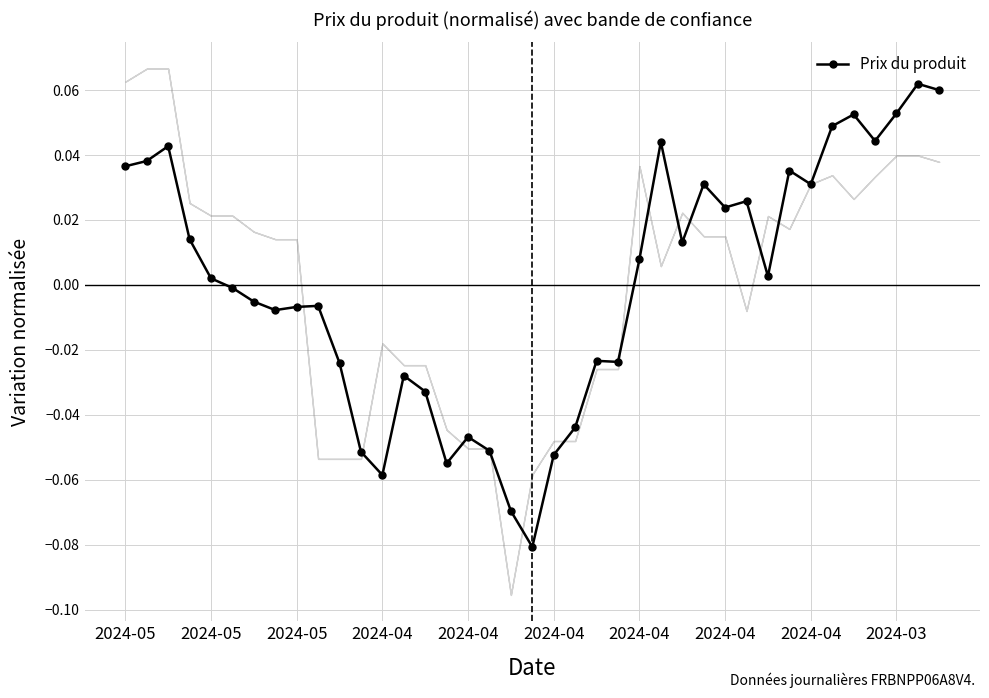

Does the chart display data point markers on the line(s)?

Yes